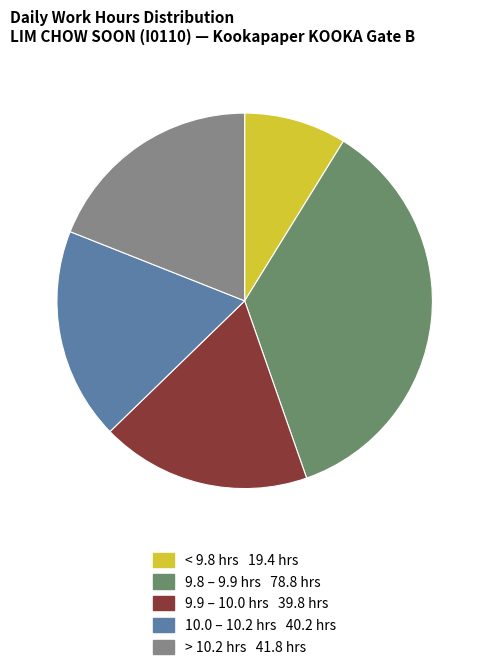

Is there any slice that represents more than half of the pie?

No